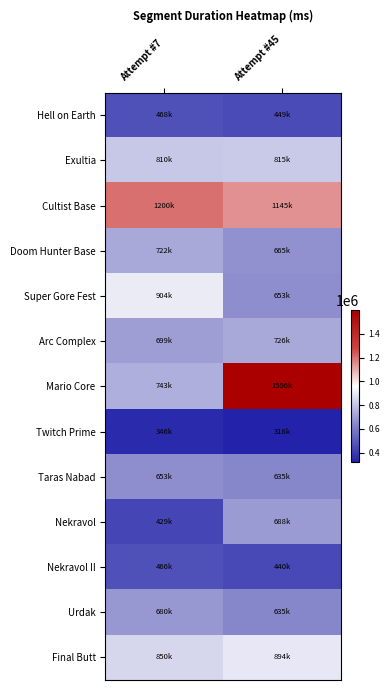

Rank the series at Attempt #7 from lowest to highest value.

Twitch Prime, Nekravol, Nekravol II, Hell on Earth, Taras Nabad, Urdak, Arc Complex, Doom Hunter Base, Mario Core, Exultia, Final Butt, Super Gore Fest, Cultist Base